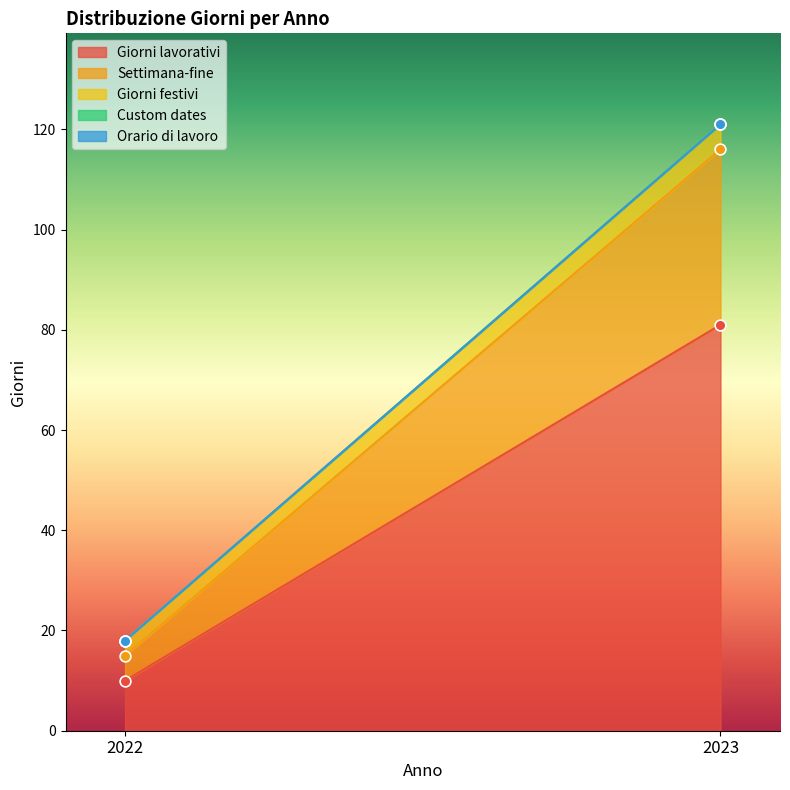

What are all the series names shown in the legend?

Giorni lavorativi, Settimana-fine, Giorni festivi, Custom dates, Orario di lavoro